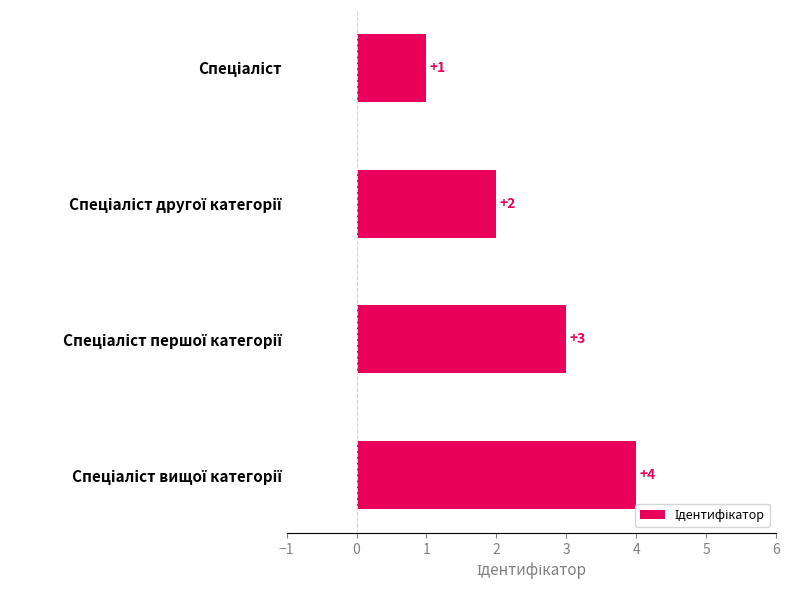

Count the number of categories in the chart.

4